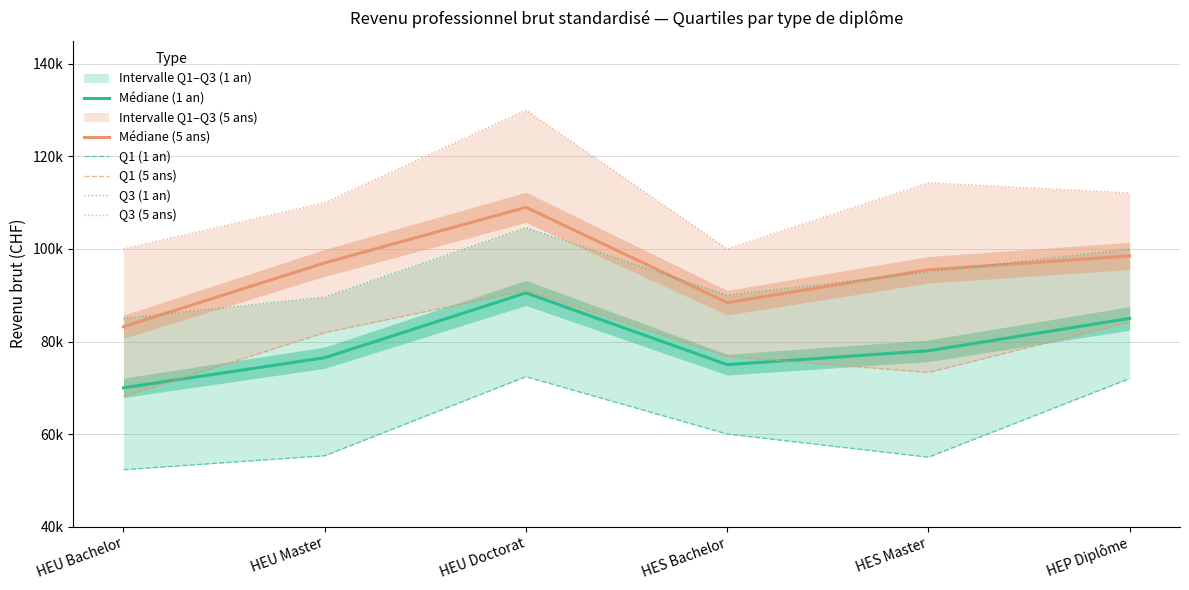

Count the Q1 (5 ans) values in the range 73300 to 84200.

4